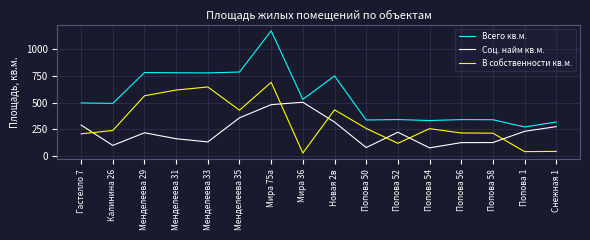

Rank the series by their maximum value, from lowest to highest.

Соц. найм кв.м., В собственности кв.м., Всего кв.м.